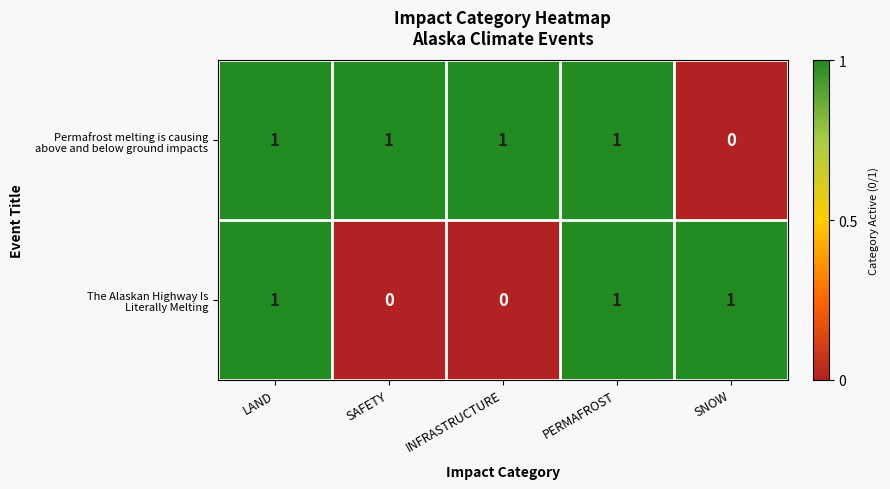

At how many categories does at least one series exceed 0?

5